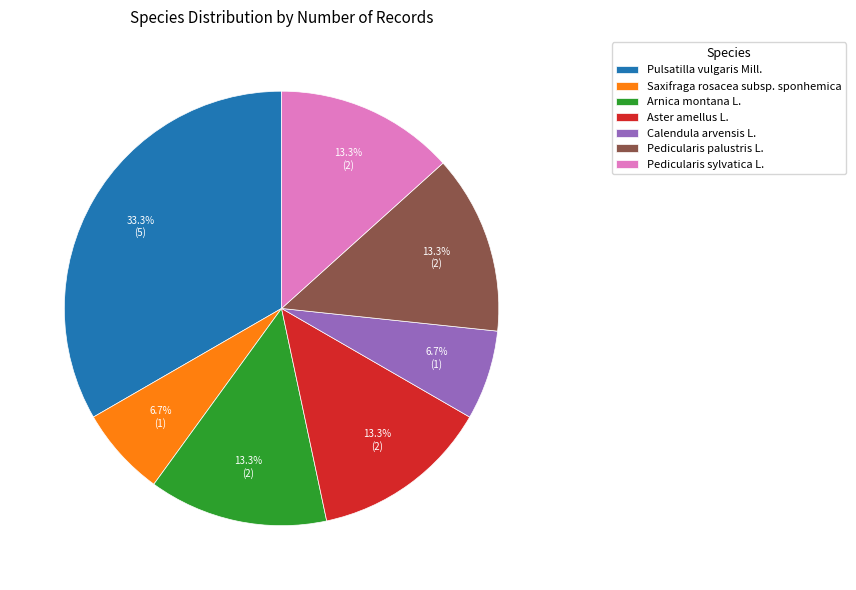

Does Aster amellus L. account for over 50% of the chart?

No